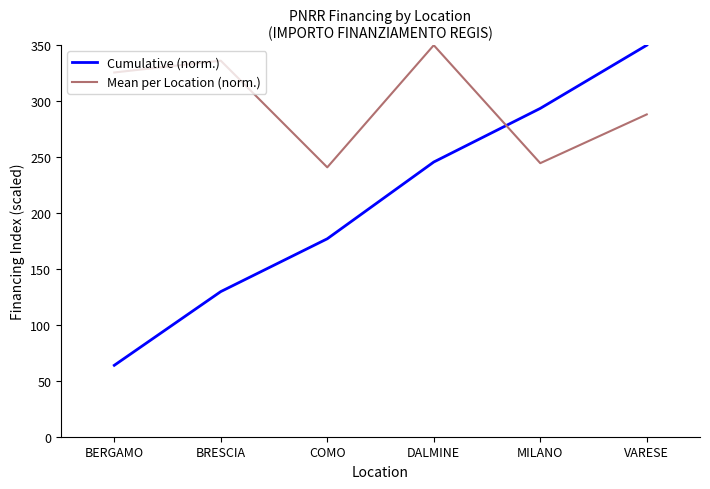

What are all the series names shown in the legend?

Cumulative (norm.), Mean per Location (norm.)